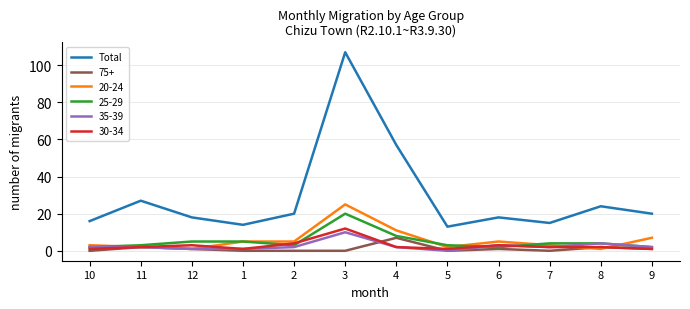

Does the chart have visible grid lines?

Yes